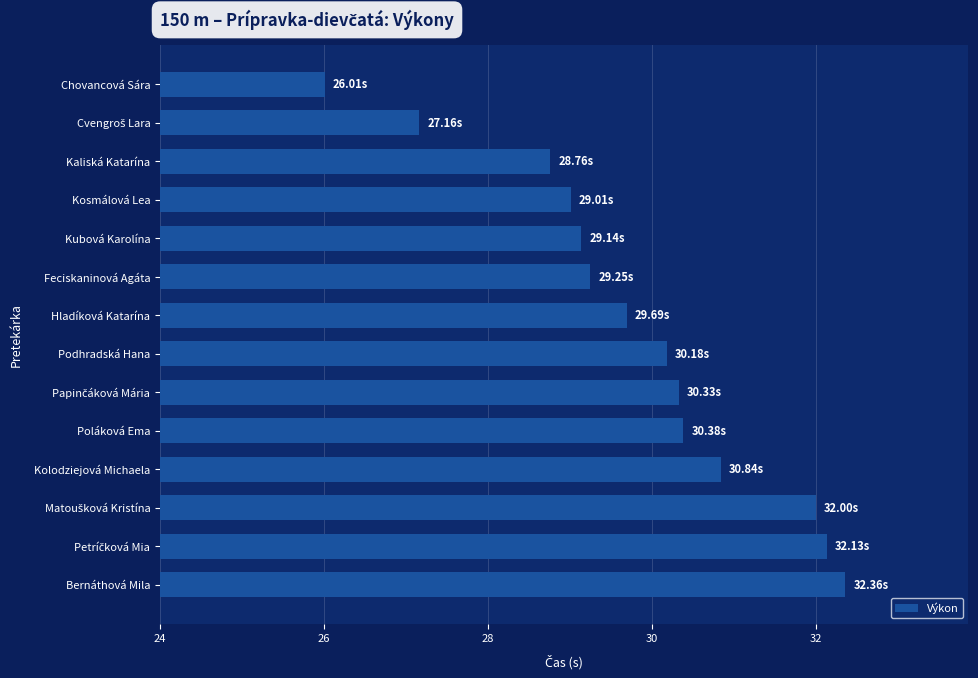

What is the sum of all values?

417.2